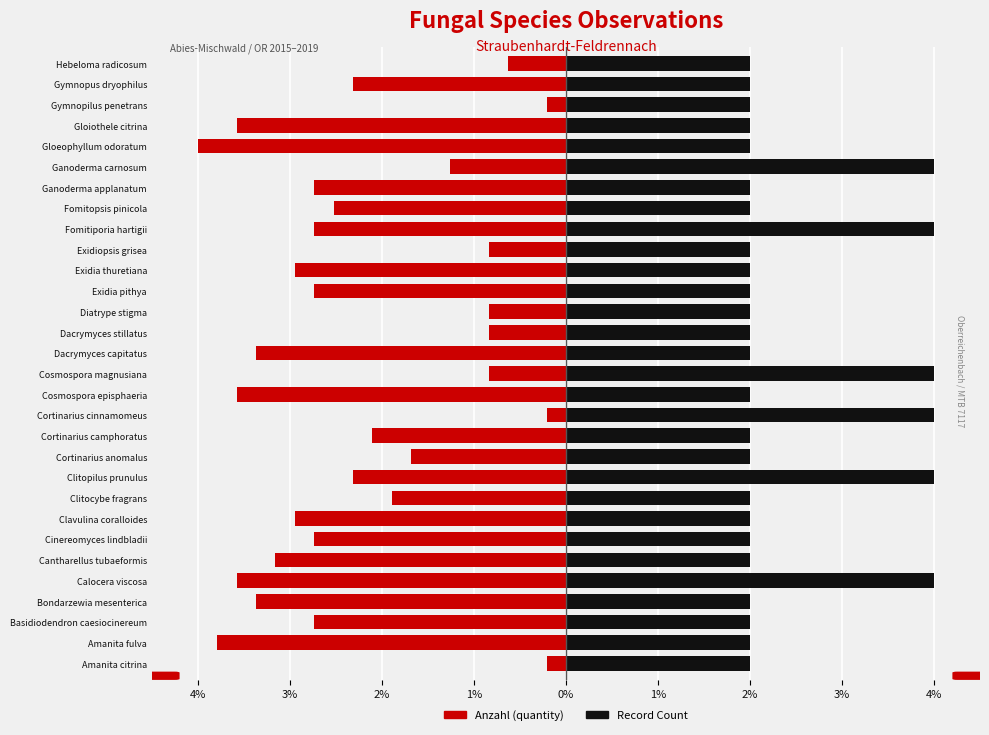

What value does the Count series have at Fomitopsis pinicola?

2.0